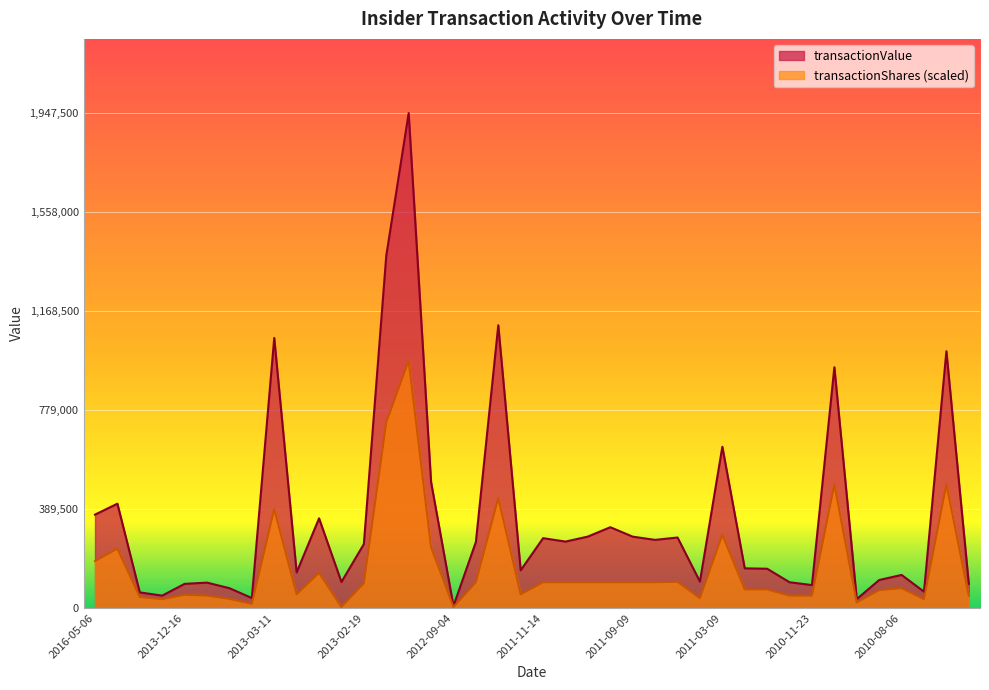

True or false: transactionShares and transactionValue cross at least once.

False